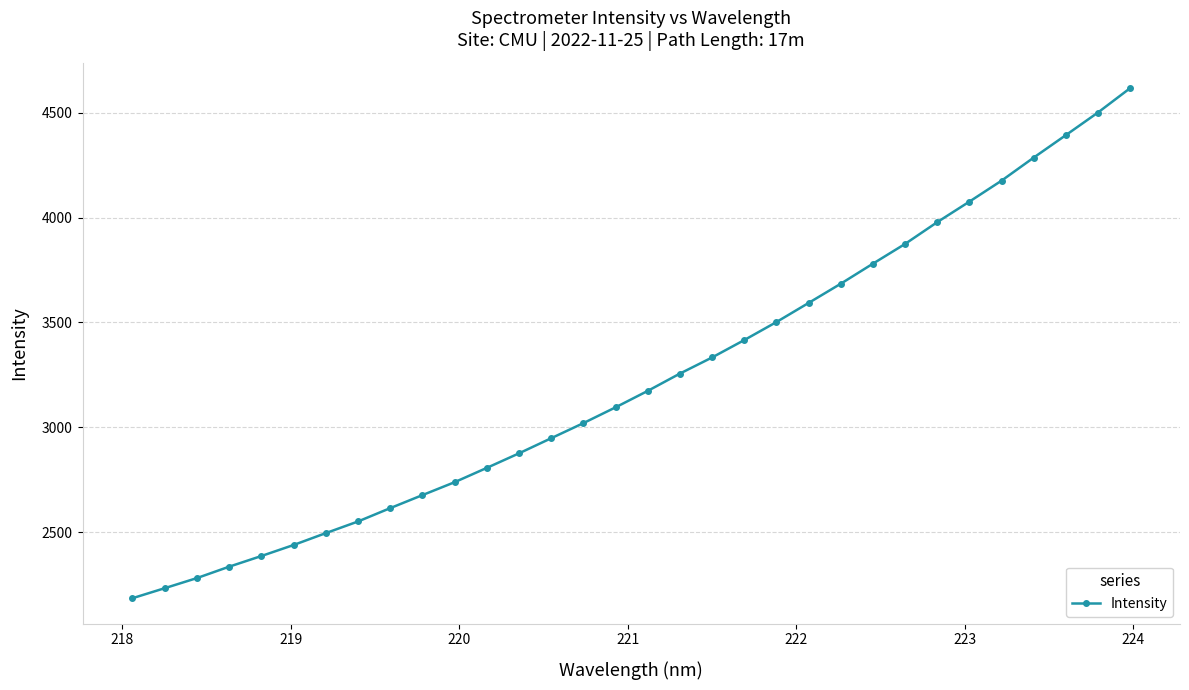

What is the value of the 17th point from the left?

3173.4